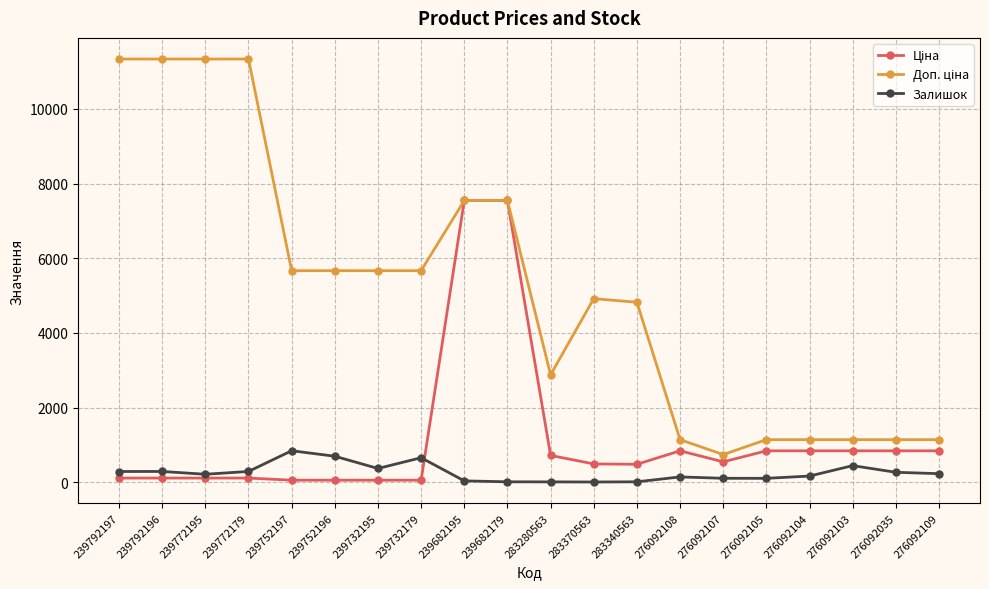

What value does the Залишок series have at 276092035?

268.0